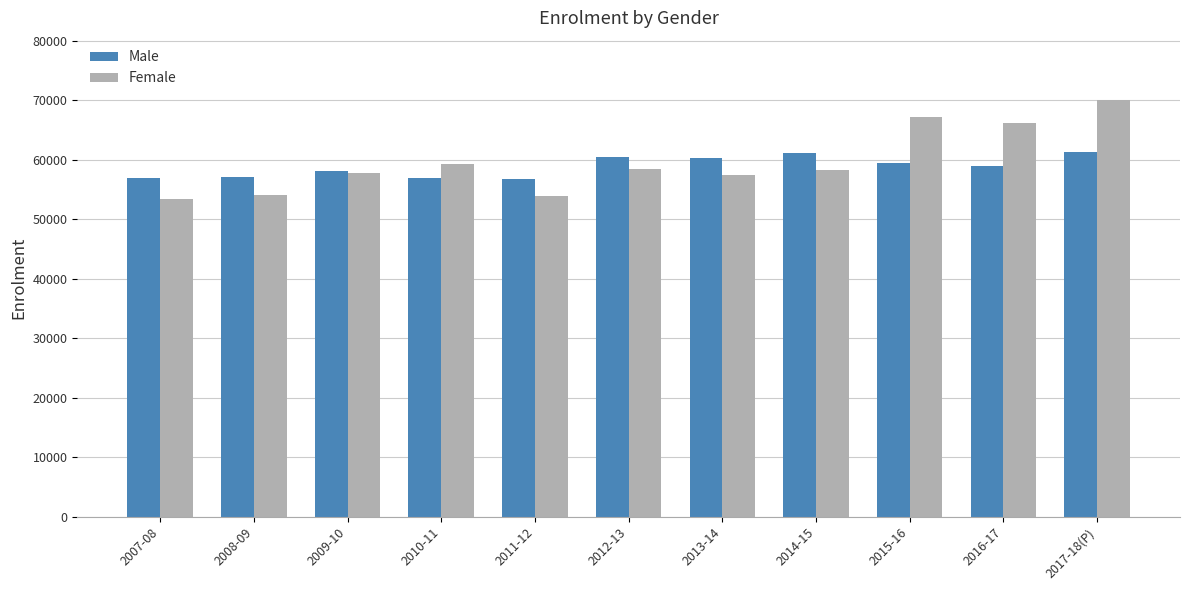

What is the spread (max minus min) of values at 2016-17?

7231